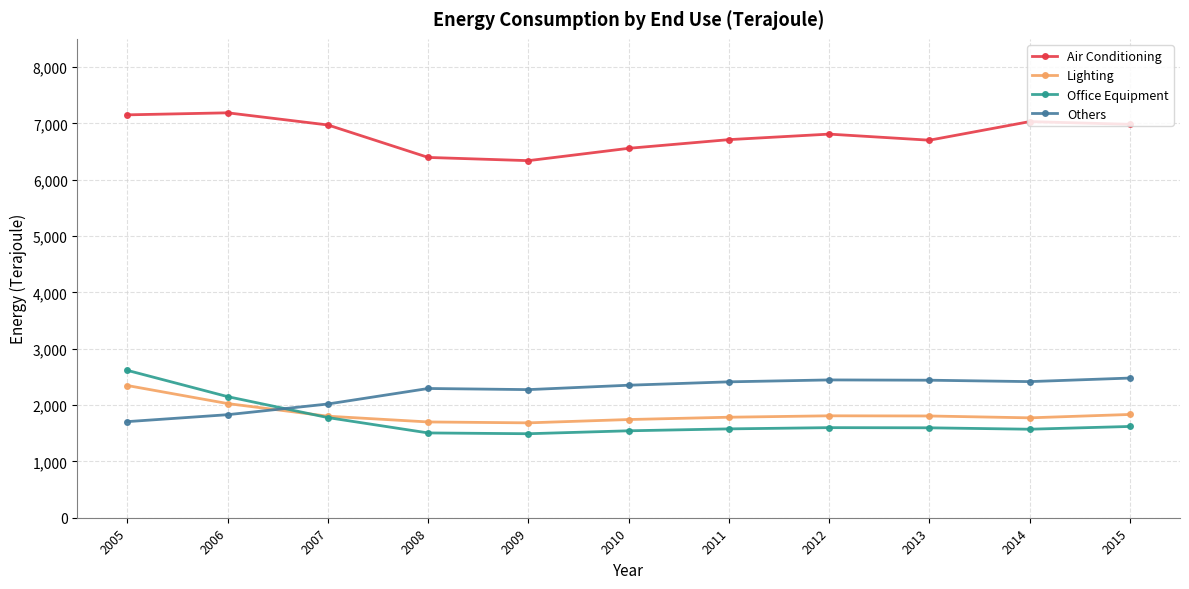

True or false: Lighting and Air Conditioning intersect in this chart.

False